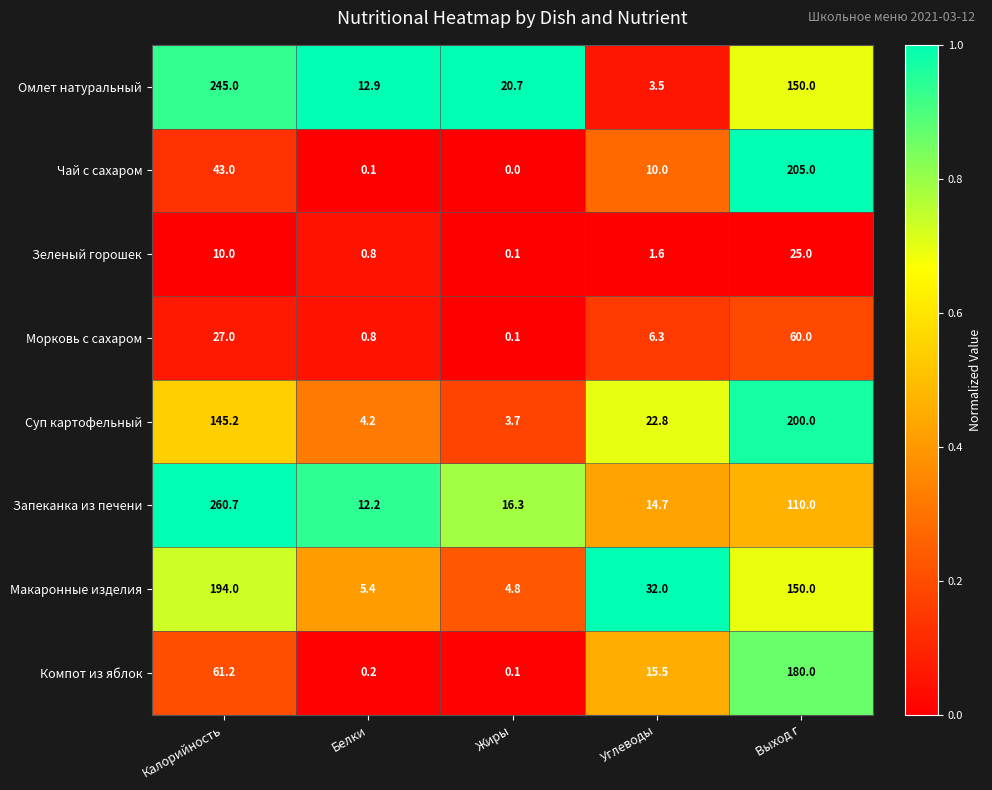

At which category does the chart reach its minimum across all series?

Жиры